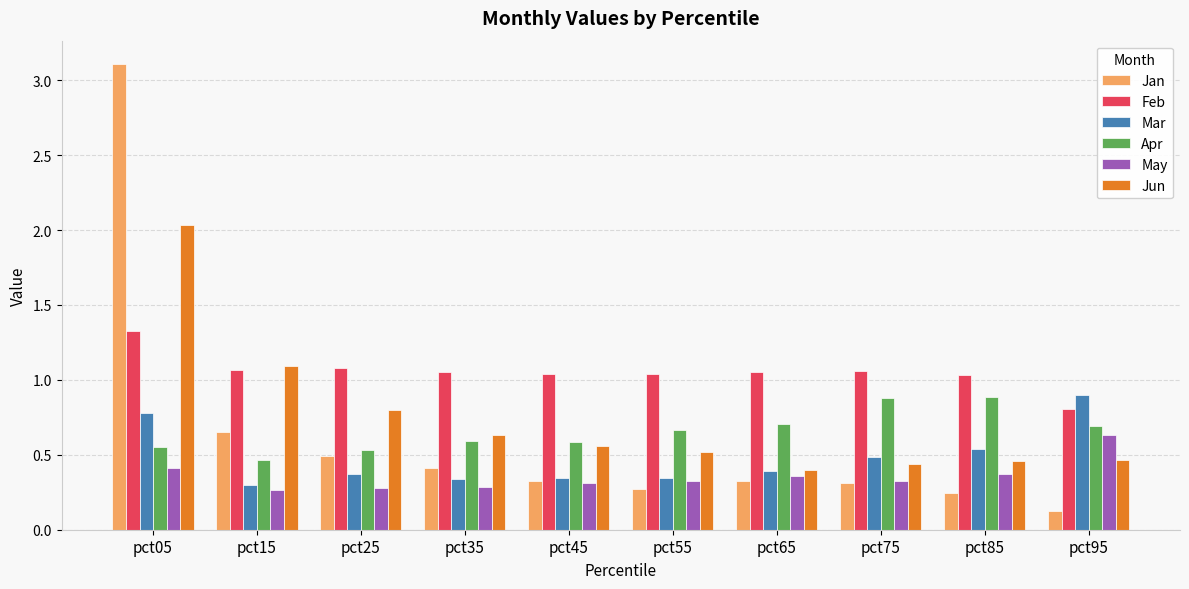

The value of Mar at pct75 is 0.2. True or false?

False